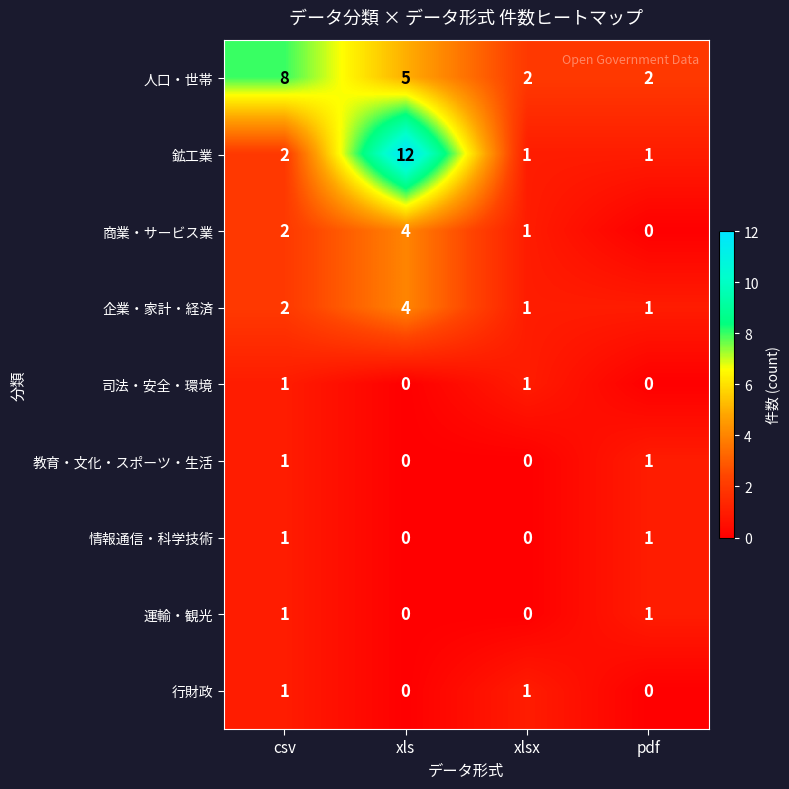

The 行財政 series shows 2 at csv. True or false?

False